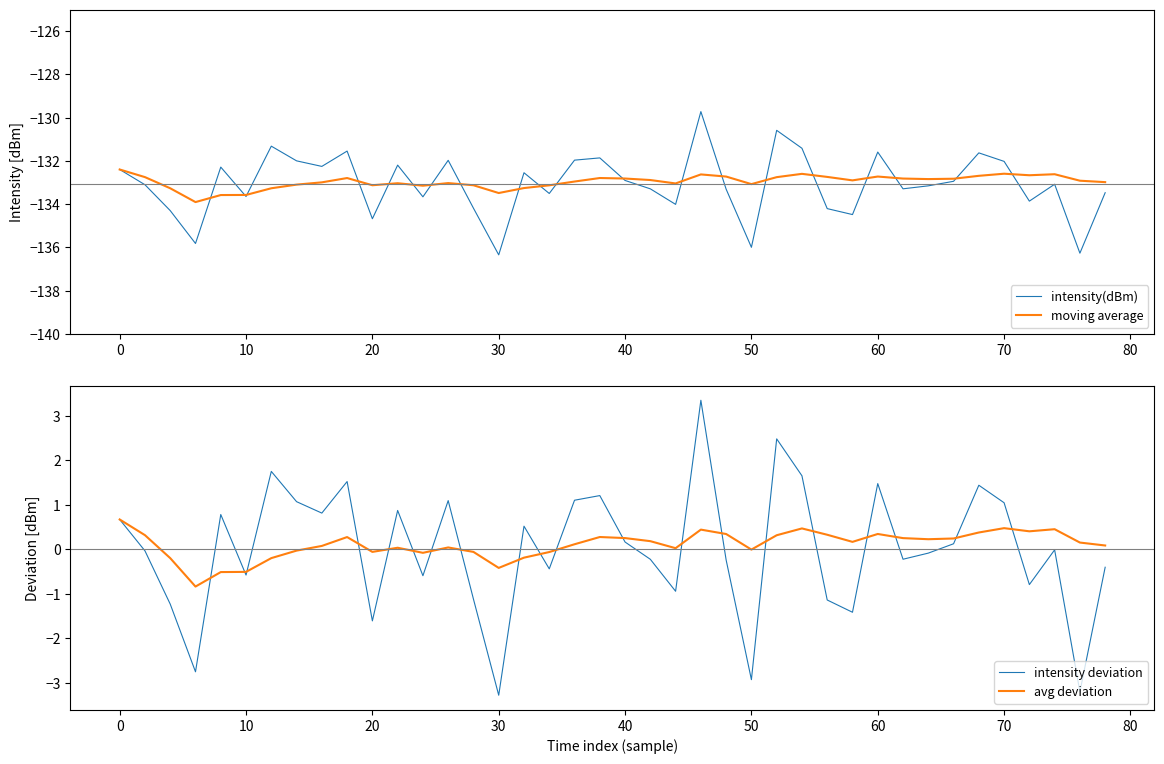

Which category has the highest value in the moving average series?

0